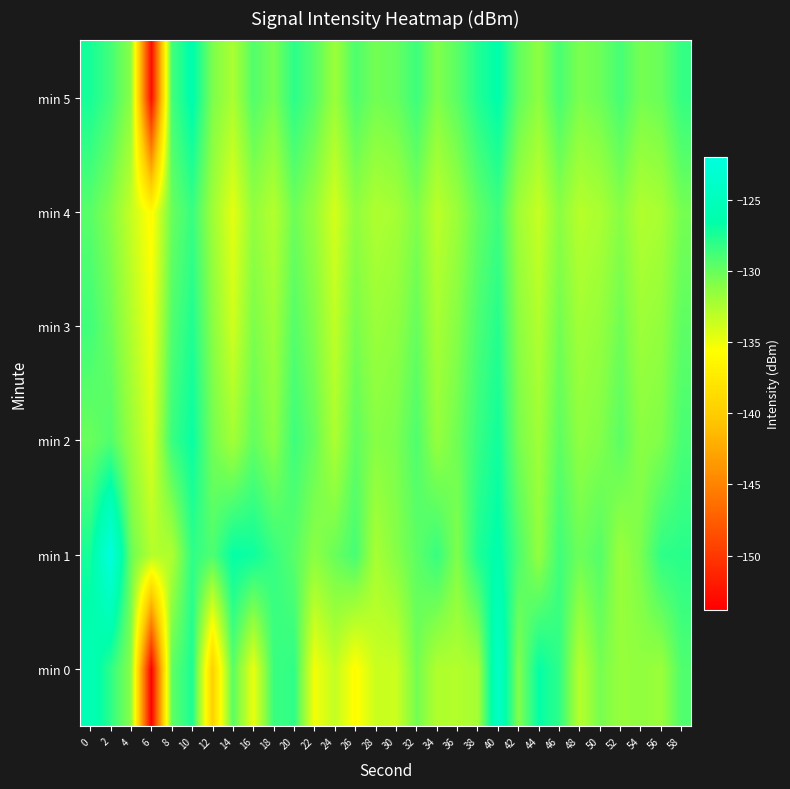

Rank the series at 38 from highest to lowest value.

min 1, min 5, min 2, min 3, min 4, min 0